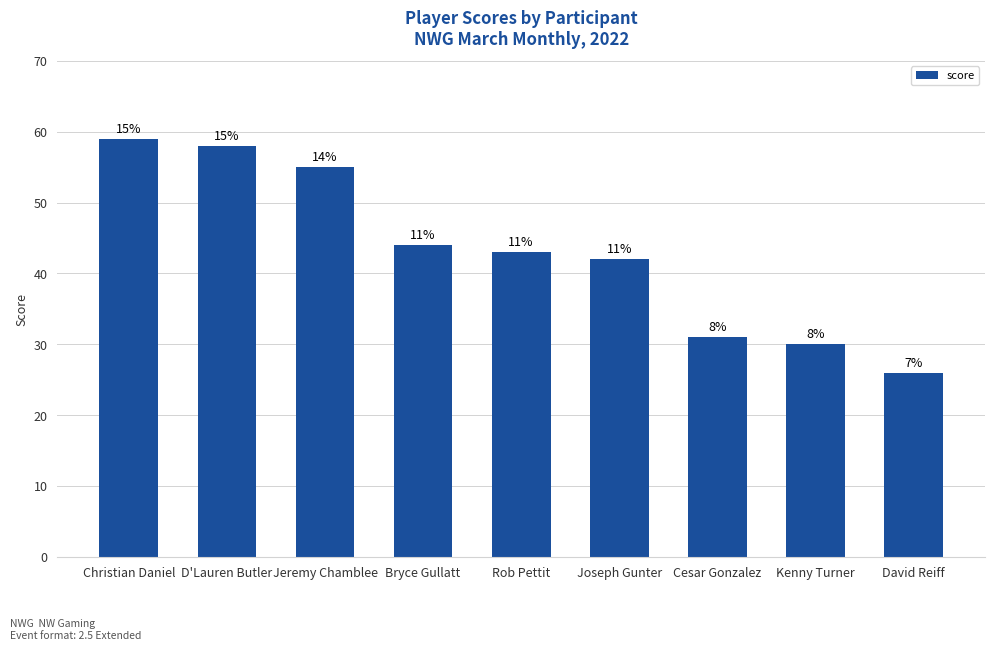

Approximately how many times larger is the value at Bryce Gullatt compared to D'Lauren Butler?

0.8